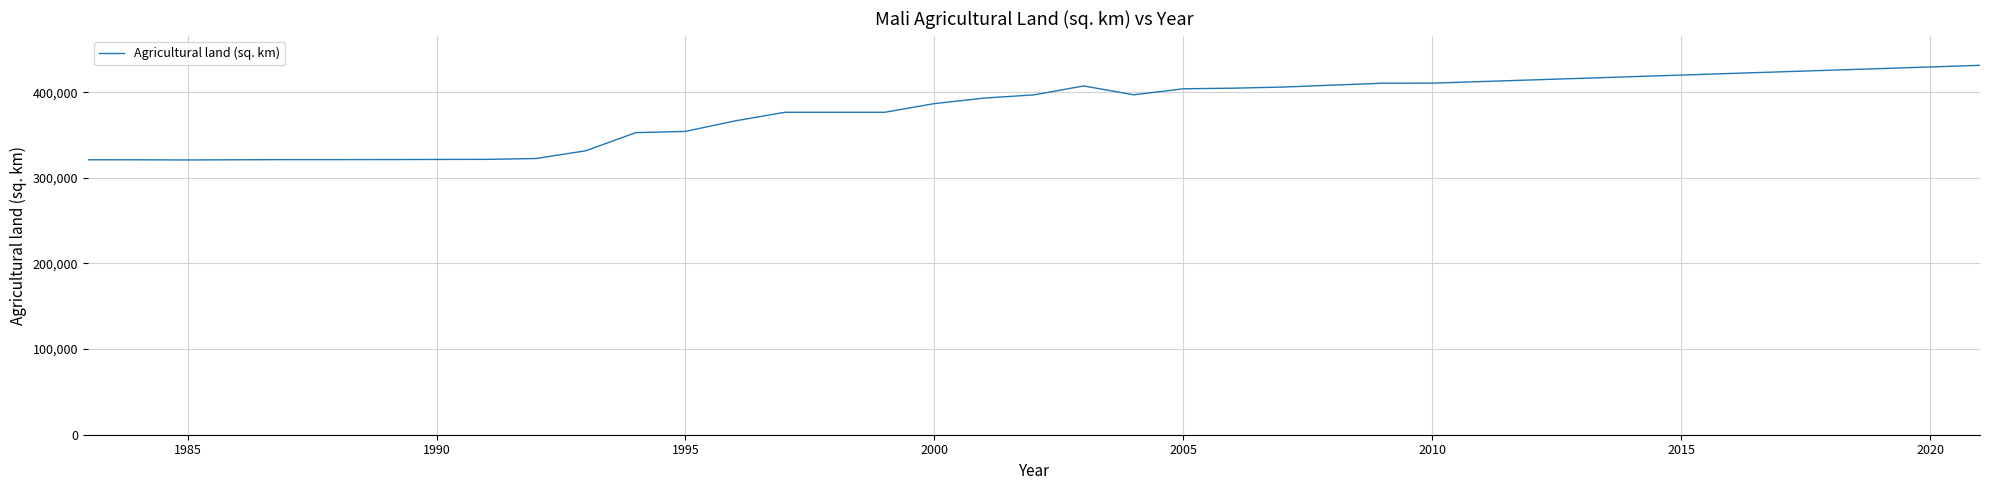

What is the difference between the maximum and minimum values?

110480